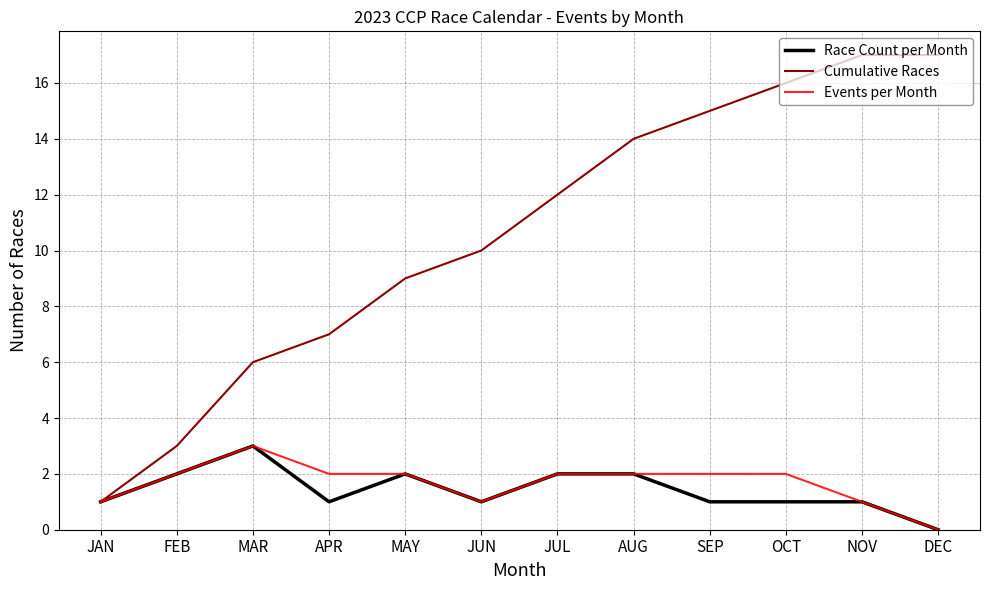

Reading left to right, what are all the values shown in this chart?

Race Count per Month: JAN=1	FEB=2	MAR=3	APR=1	MAY=2	JUN=1	JUL=2	AUG=2	SEP=1	OCT=1	NOV=1	DEC=0
Cumulative Races: JAN=1	FEB=3	MAR=6	APR=7	MAY=9	JUN=10	JUL=12	AUG=14	SEP=15	OCT=16	NOV=17	DEC=17
Events per Month: JAN=1	FEB=2	MAR=3	APR=2	MAY=2	JUN=1	JUL=2	AUG=2	SEP=2	OCT=2	NOV=1	DEC=0